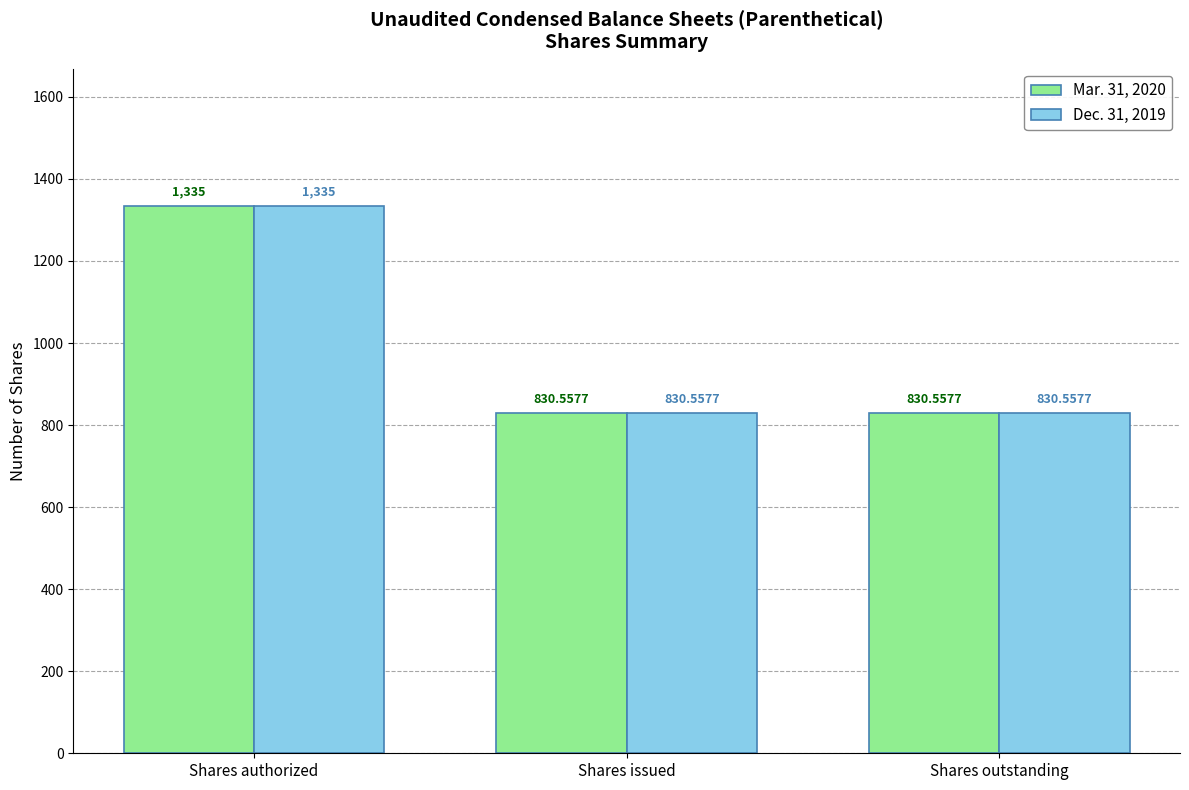

What is the total value across all series at Shares issued?

1661.1